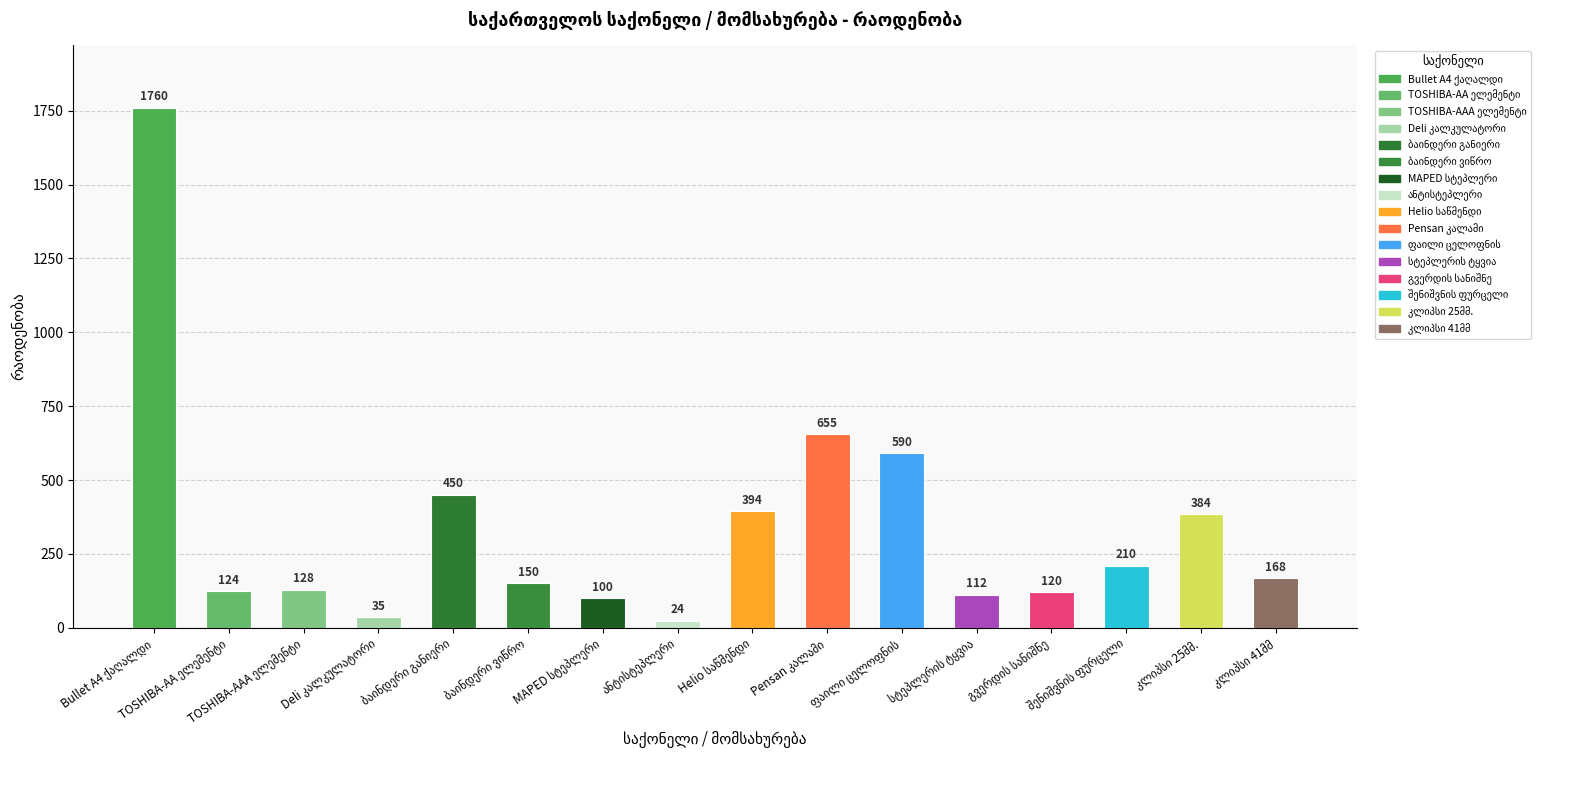

What is the minimum value shown in the chart?

24